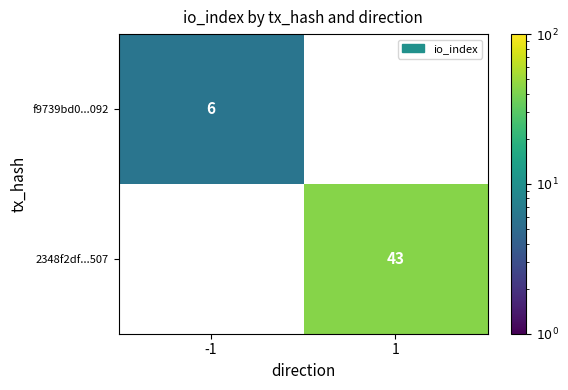

Is it true that f9739bd0...092 equals 9 at -1?

False